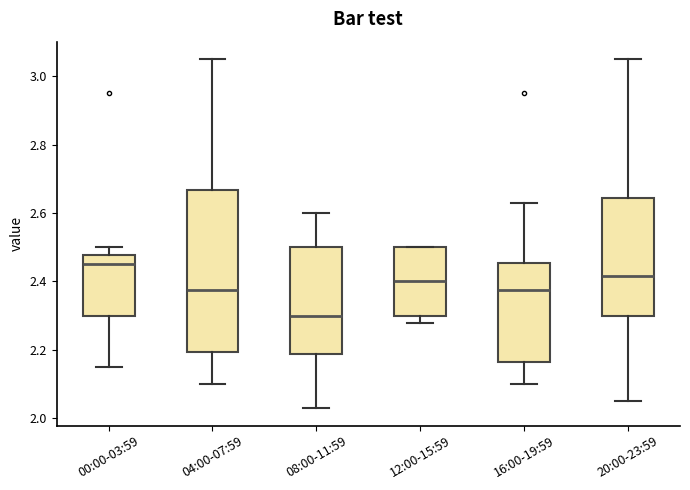

Reading left to right, transcribe this box plot: for each box, give where its median line is, the range the box spans, and where its two whiskers end, as read against the y-axis. The values are not printed on the chart, so give them approximately, as read against the axis.

00:00-03:59: median 2.46, box 2.30 to 2.48, whiskers 2.16 to 2.50
04:00-07:59: median 2.38, box 2.20 to 2.66, whiskers 2.10 to 3.06
08:00-11:59: median 2.30, box 2.18 to 2.50, whiskers 2.04 to 2.60
12:00-15:59: median 2.40, box 2.30 to 2.50, whiskers 2.28 to 2.50
16:00-19:59: median 2.38, box 2.16 to 2.46, whiskers 2.10 to 2.64
20:00-23:59: median 2.42, box 2.30 to 2.64, whiskers 2.06 to 3.06